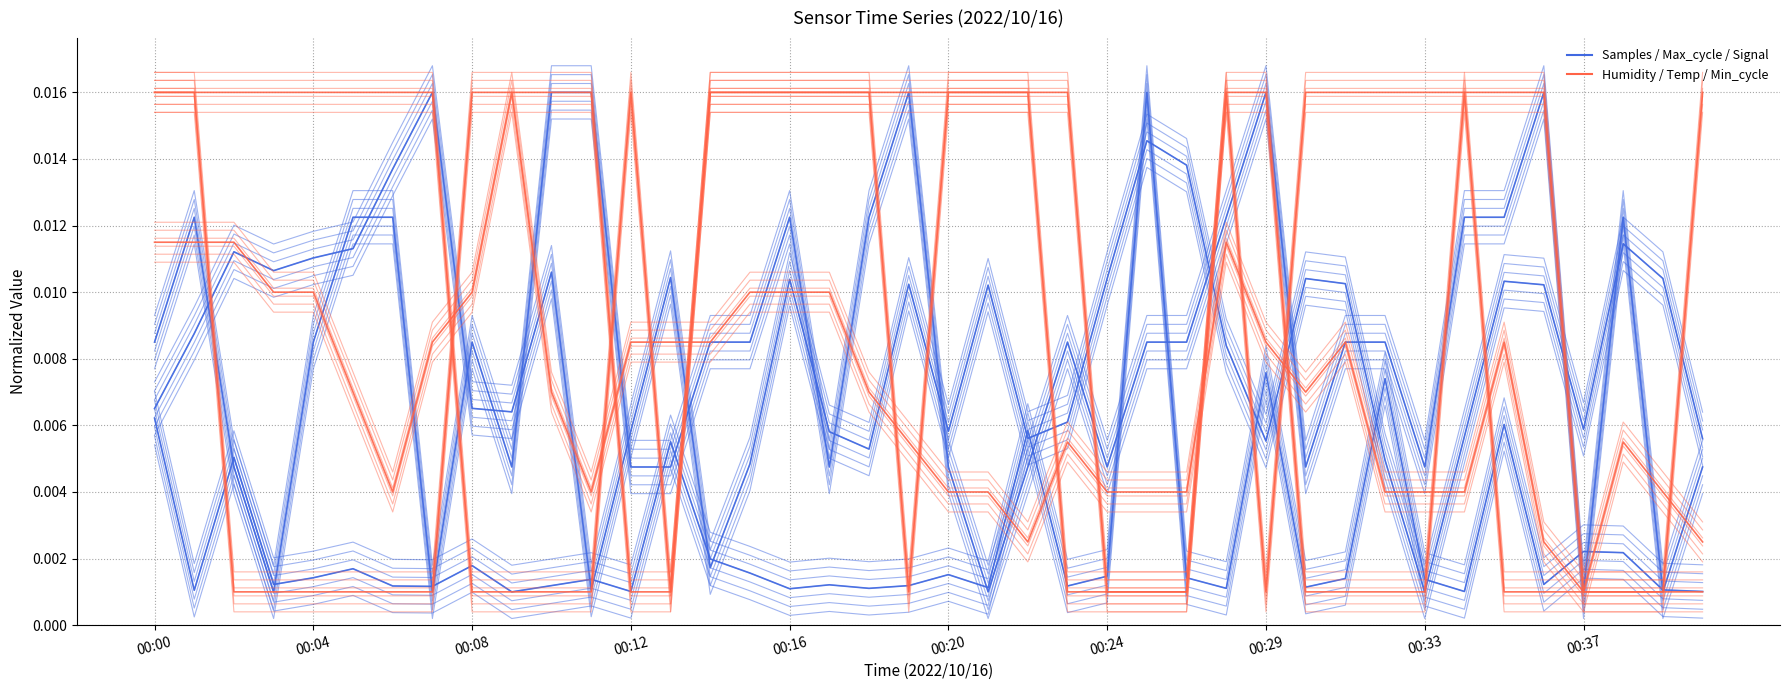

What is the sum of all Samples values?

0.3